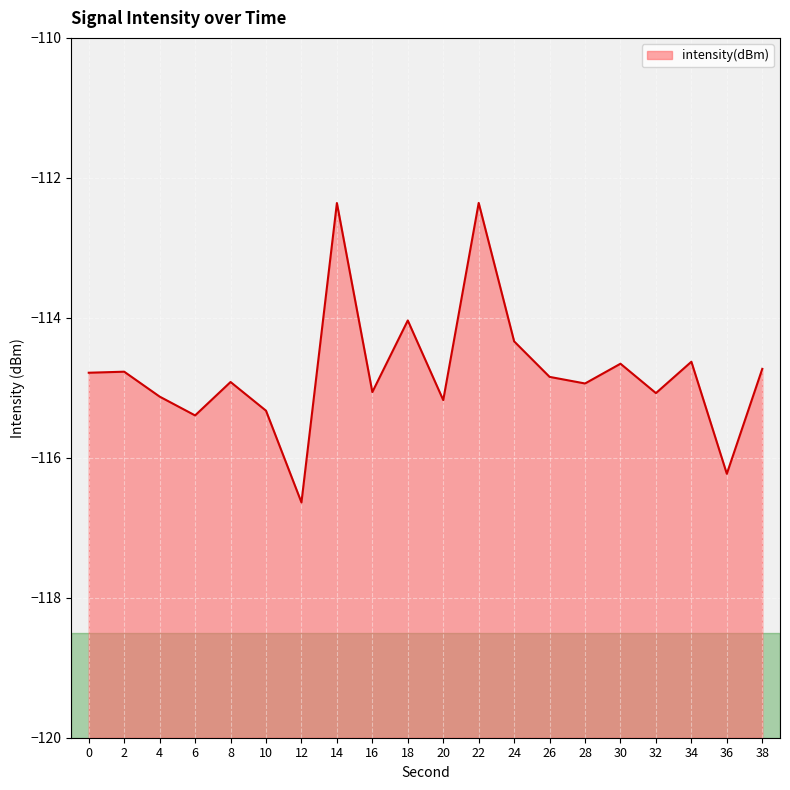

True or false: there are more than 0 points higher than both neighbors.

True